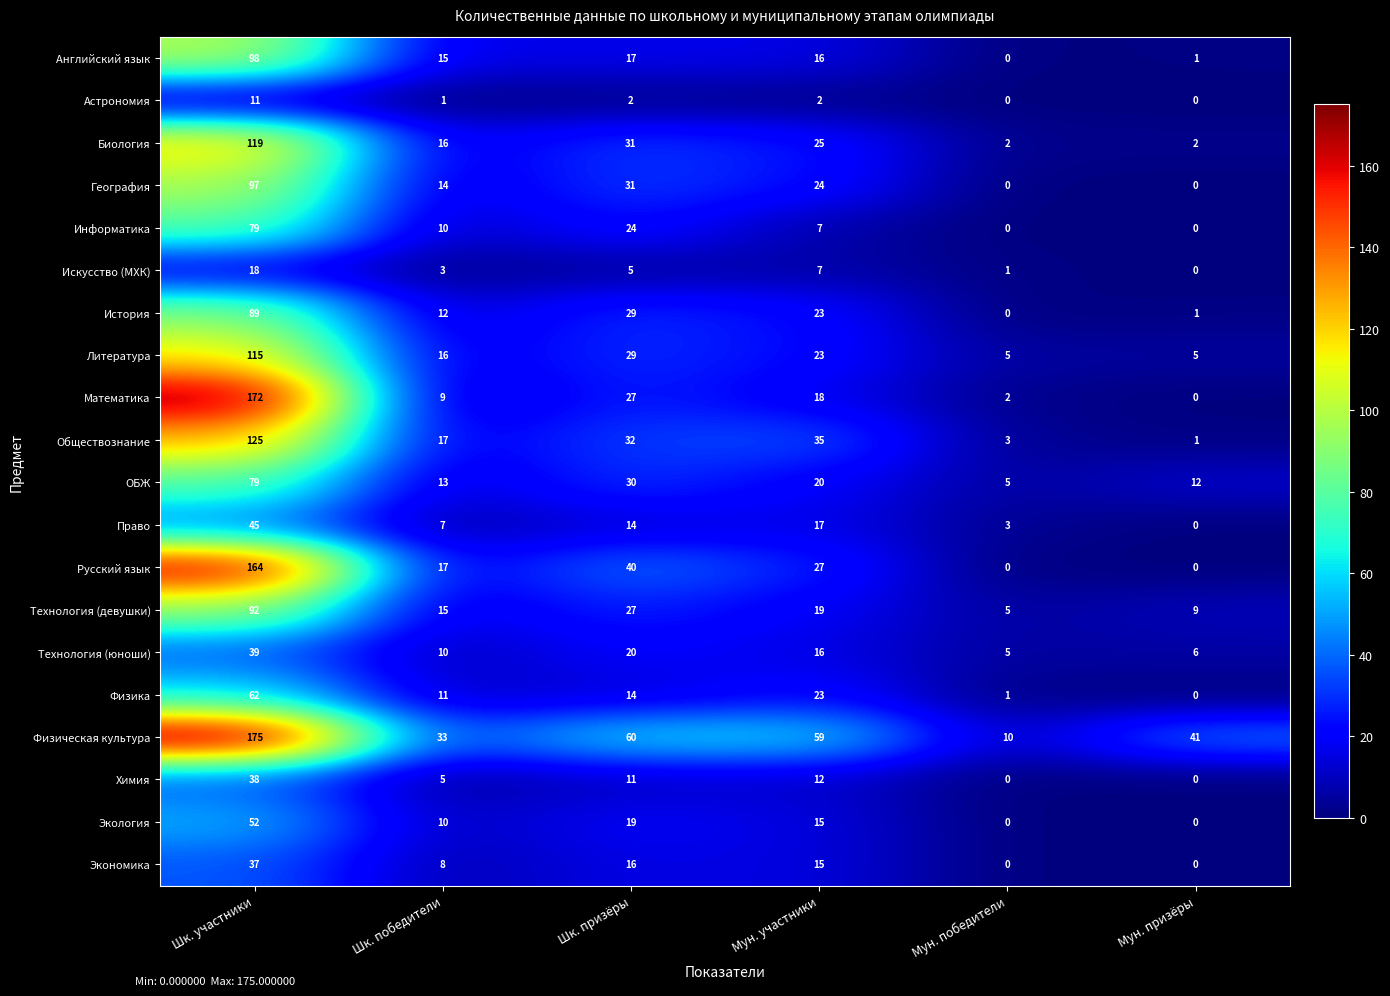

The value of Экология at Мун. победители is 27. True or false?

False